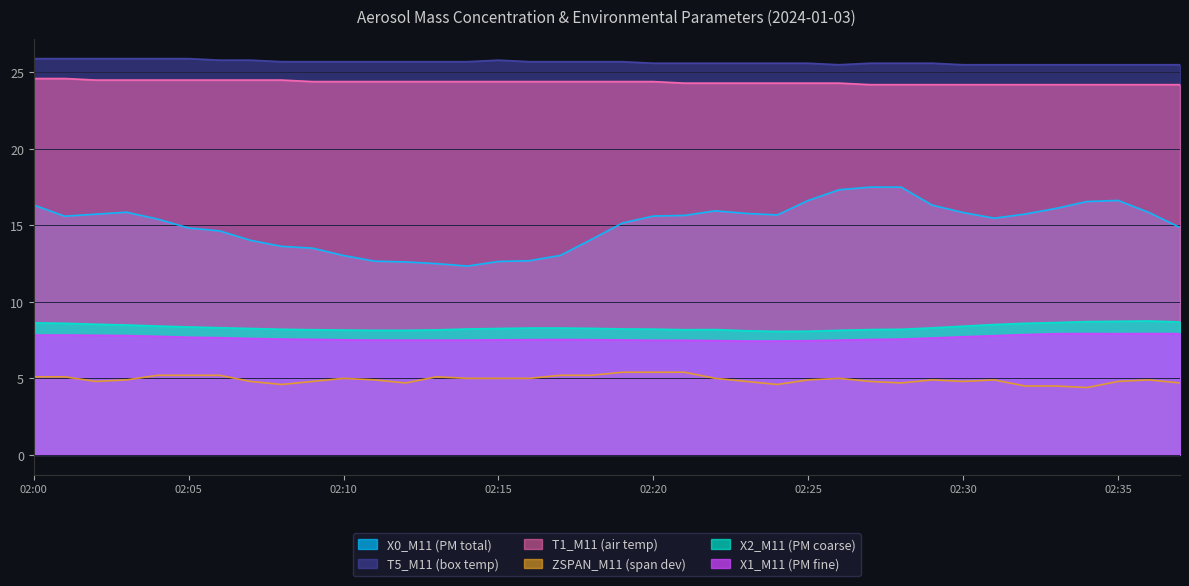

True or false: X1_M11 and T5_M11 intersect in this chart.

False